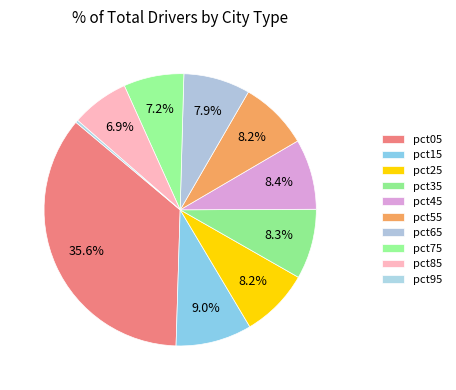

How many slices are in this pie chart?

10